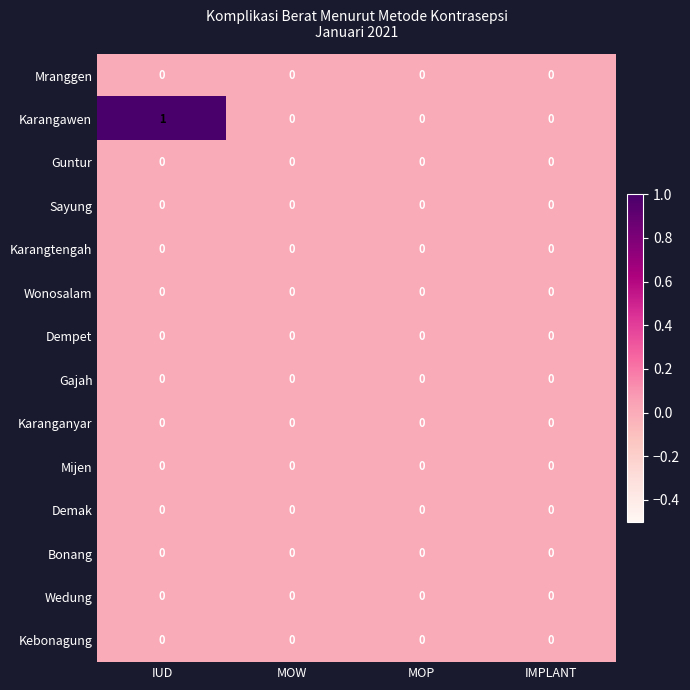

Between IUD and IMPLANT, which series saw the biggest shift?

Karangawen